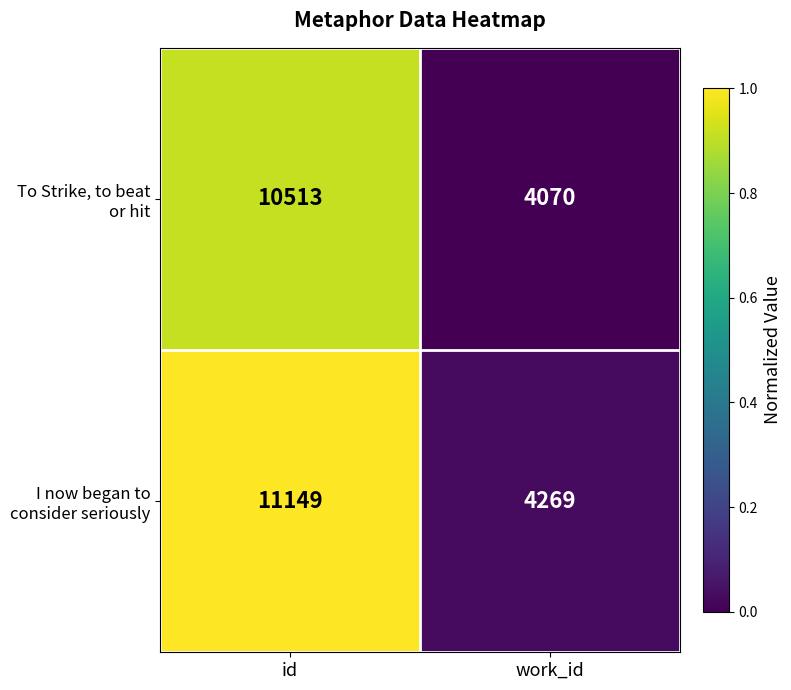

At which category is the sum across all series the highest?

id